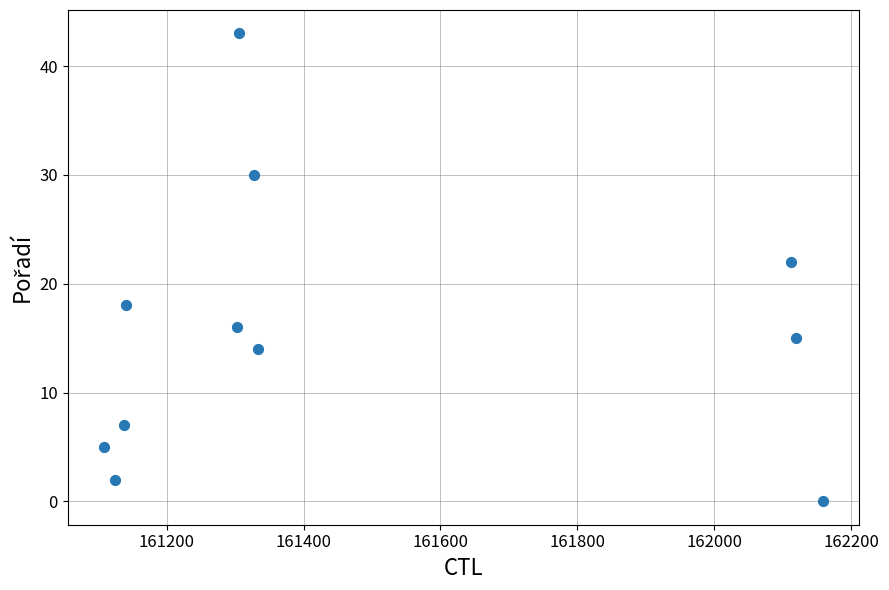

What is the range of X values (max minus min)?

1051